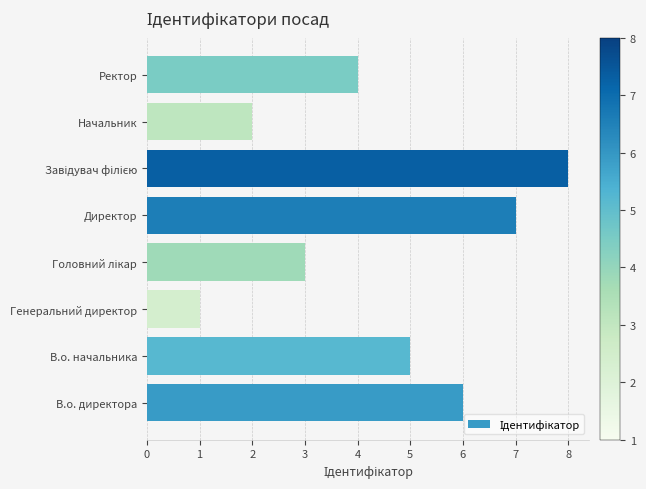

What is the change in value from Директор to Начальник?

-5